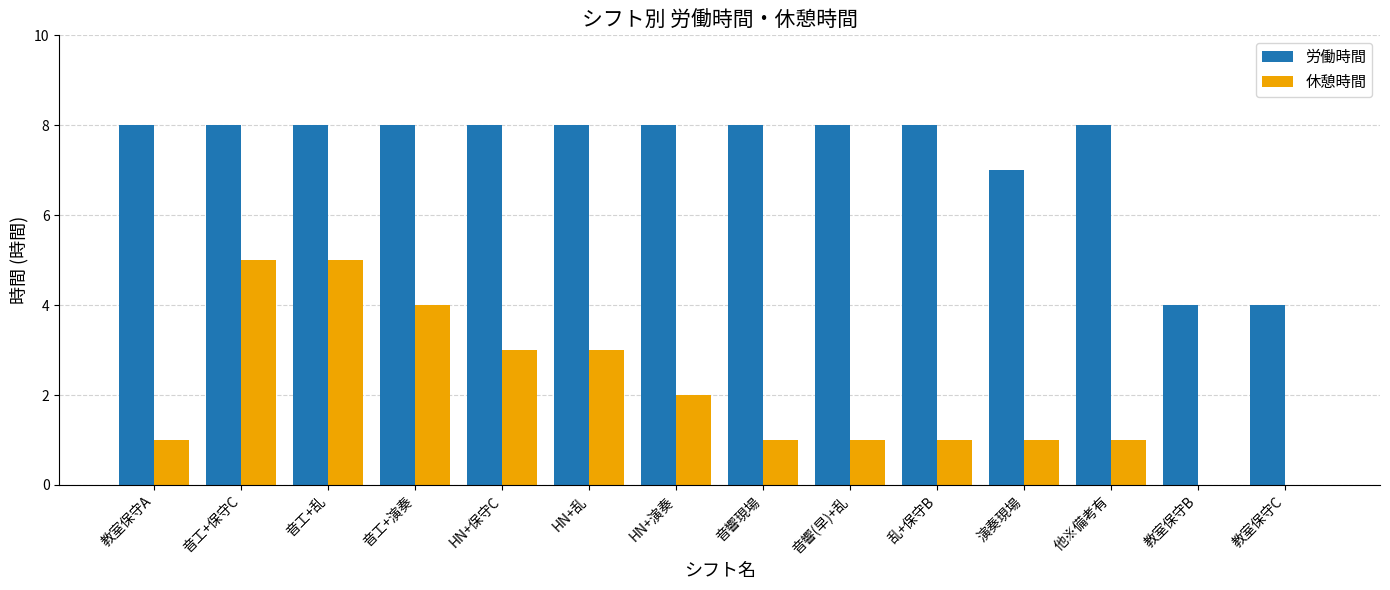

What is the sum of all 休憩時間 values?

28